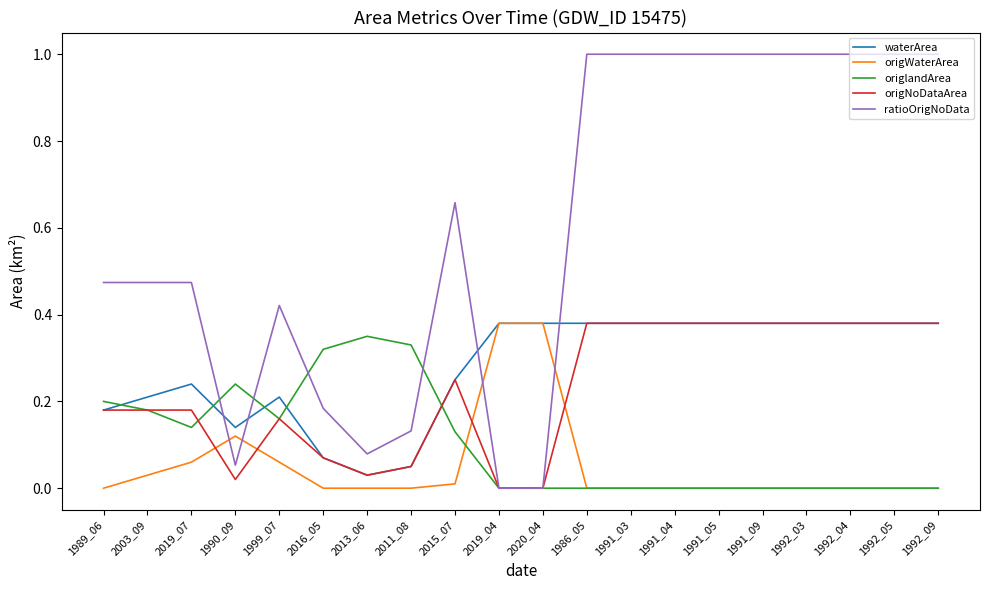

What is the total value across all series at 1991_05?

1.8